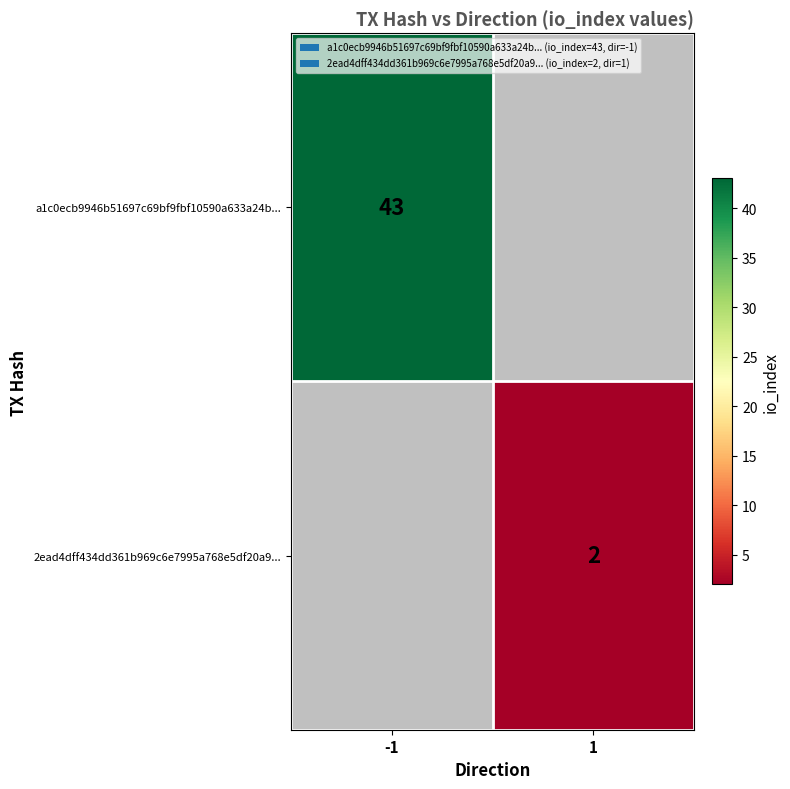

The value of 2ead4dff434dd361b969c6e7995a768e5df20a9... at 1 is 2. True or false?

True